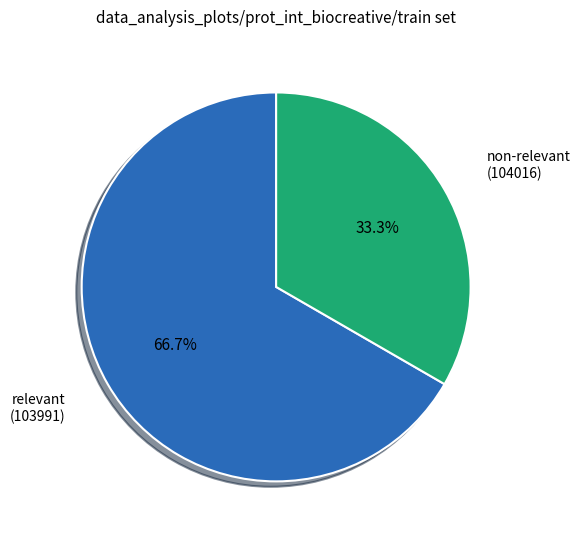

How many segments does this pie chart have?

2